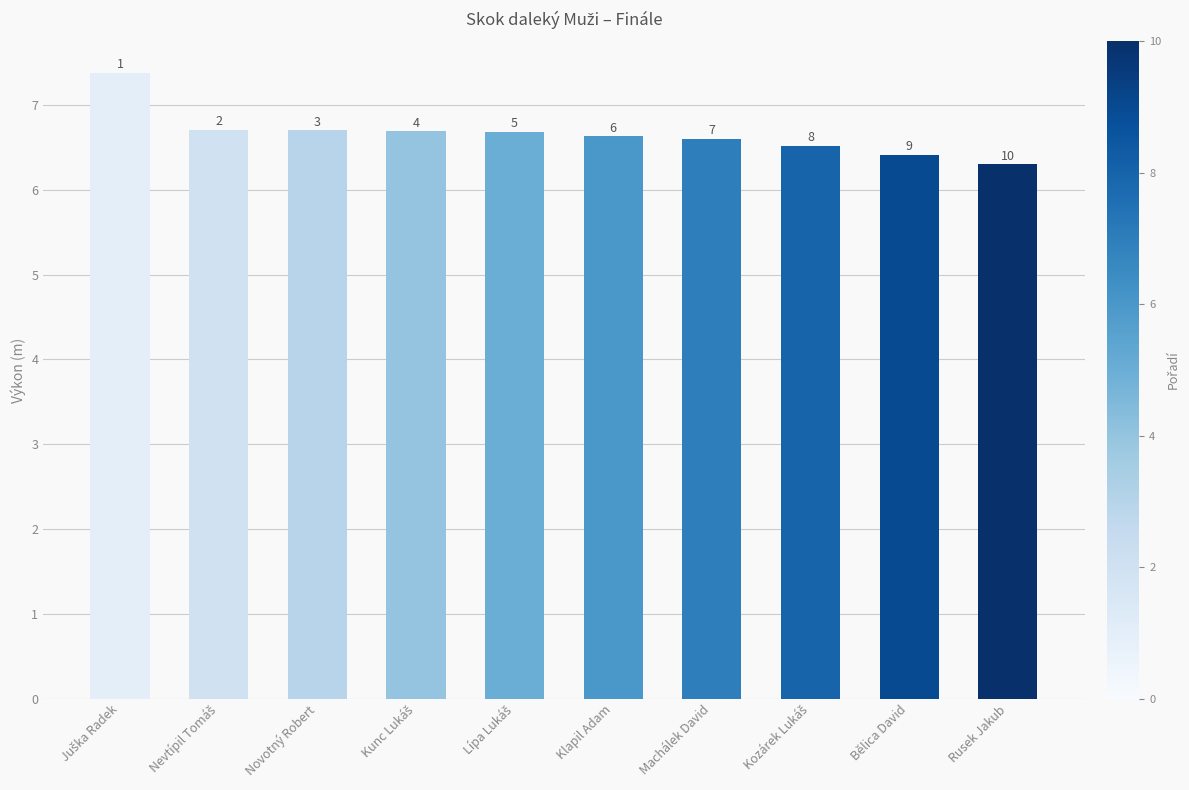

What position from the left is Rusek Jakub?

10